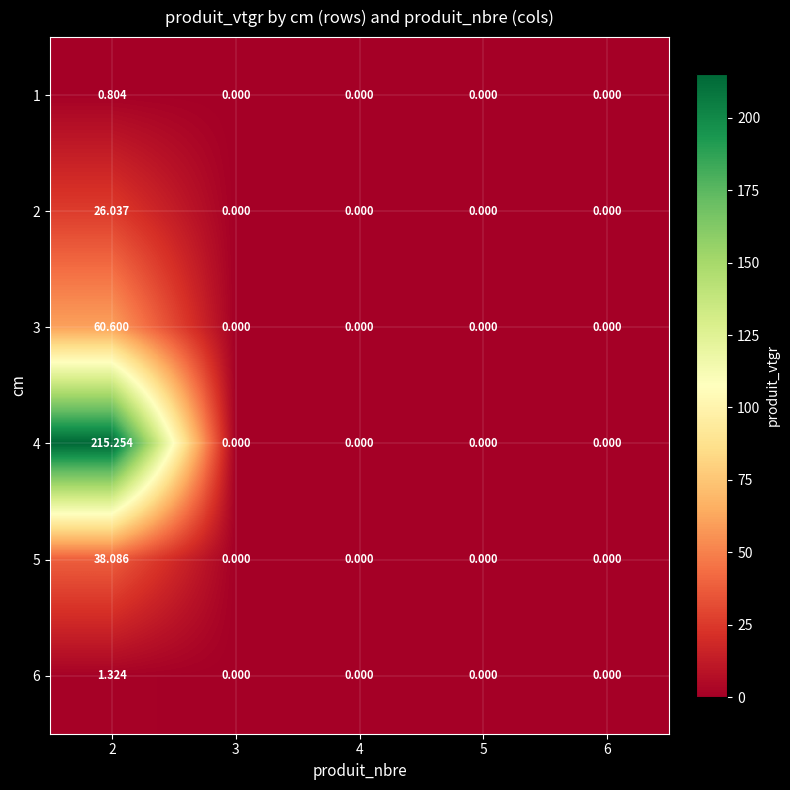

How many values in the 2 series exceed 0?

1